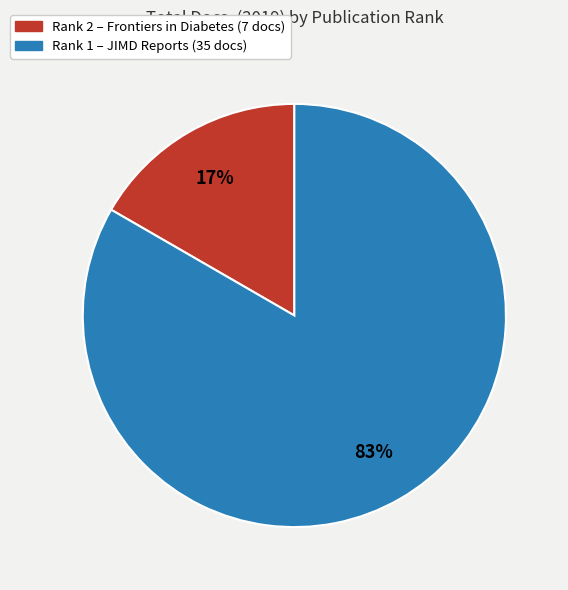

Is there any slice that represents more than half of the pie?

Yes